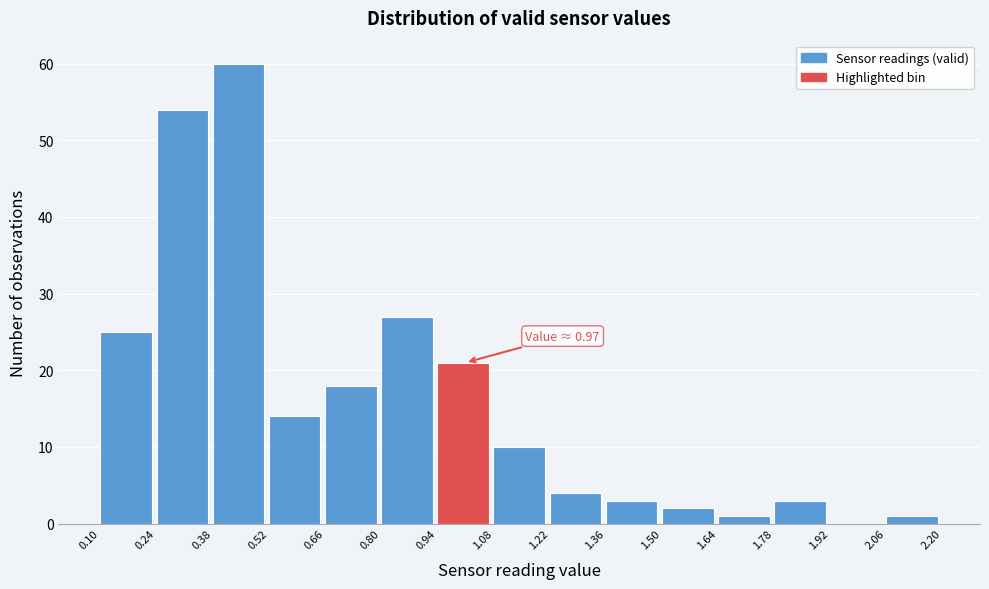

Which range on the x-axis has the tallest bar?

0.38 to 0.52